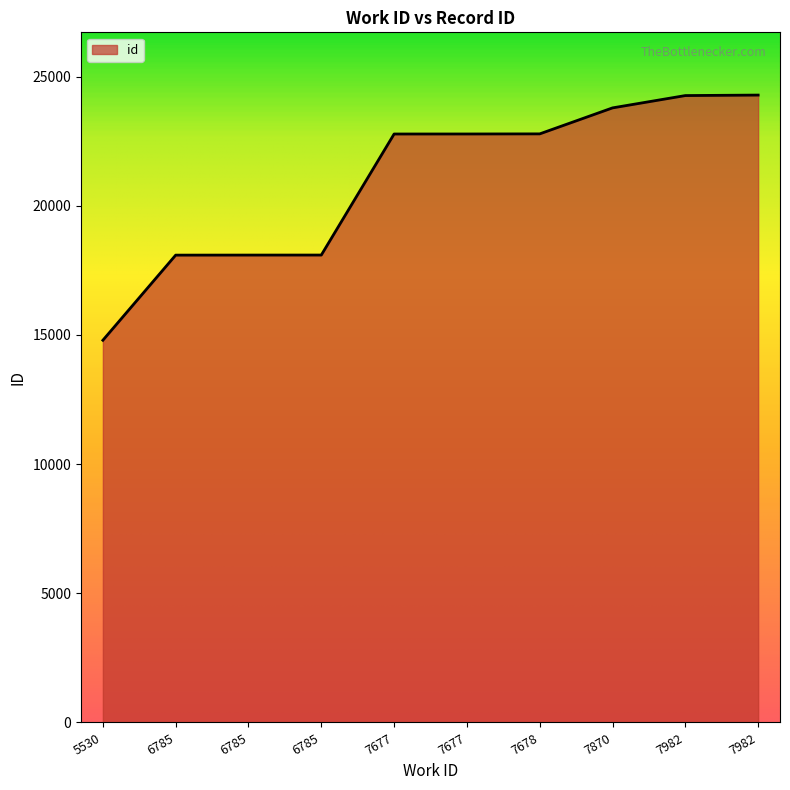

What is the value of the 9th point from the left?

24265